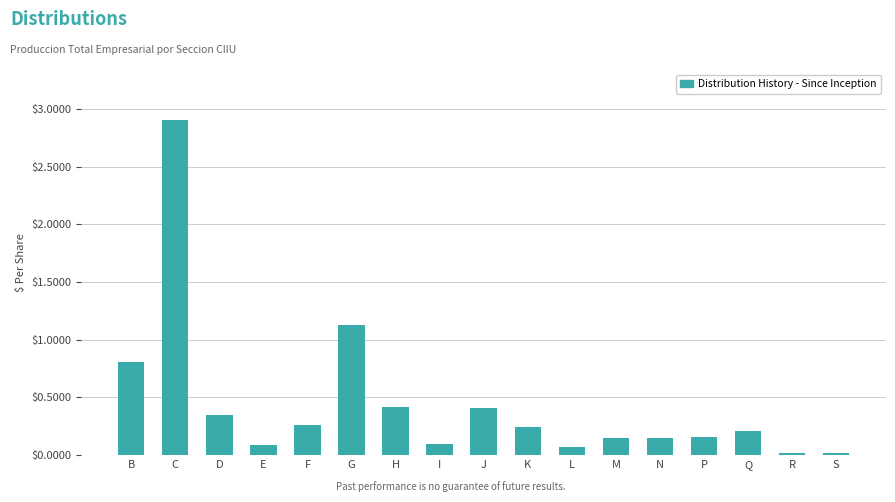

What is the maximum value shown in the chart?

2.9